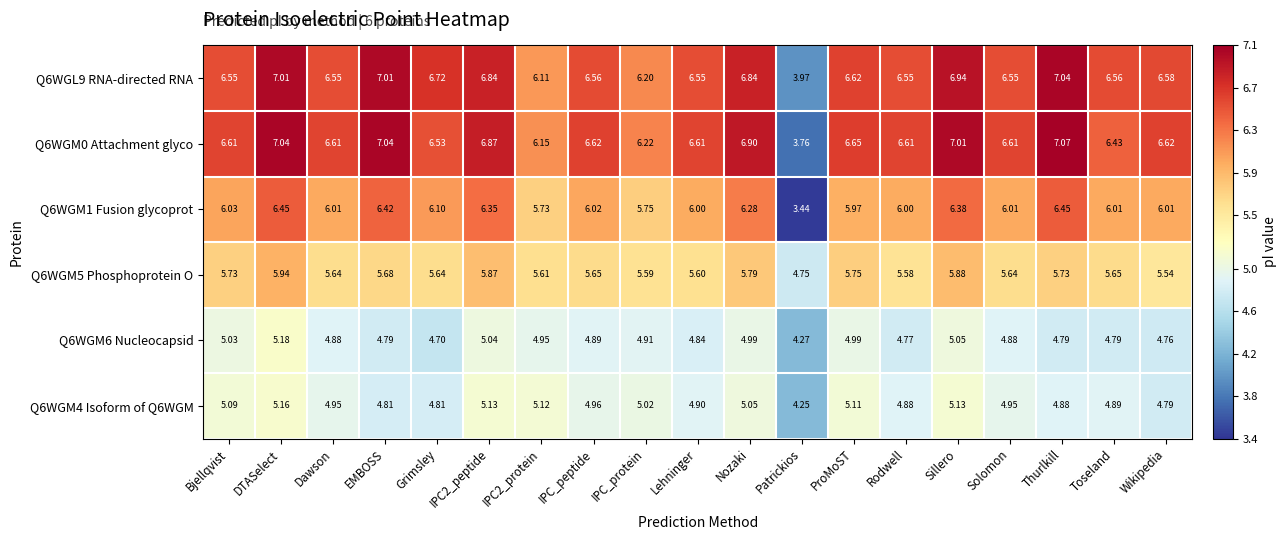

Which series has the largest range (max minus min)?

Q6WGM0 Attachment glyco